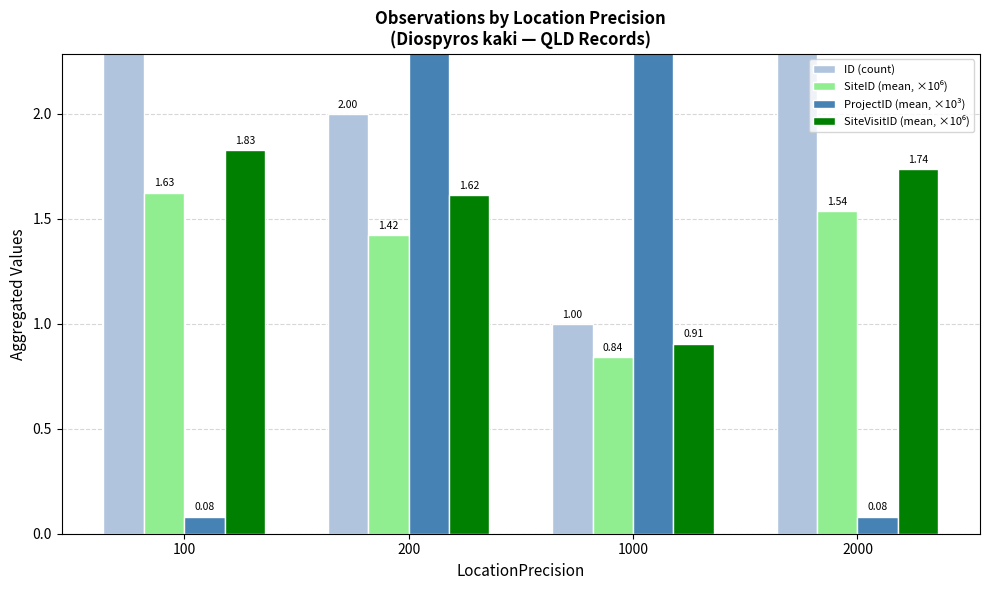

Is it true that ProjectID (mean, ×10³) equals 0.1 at 2000?

False